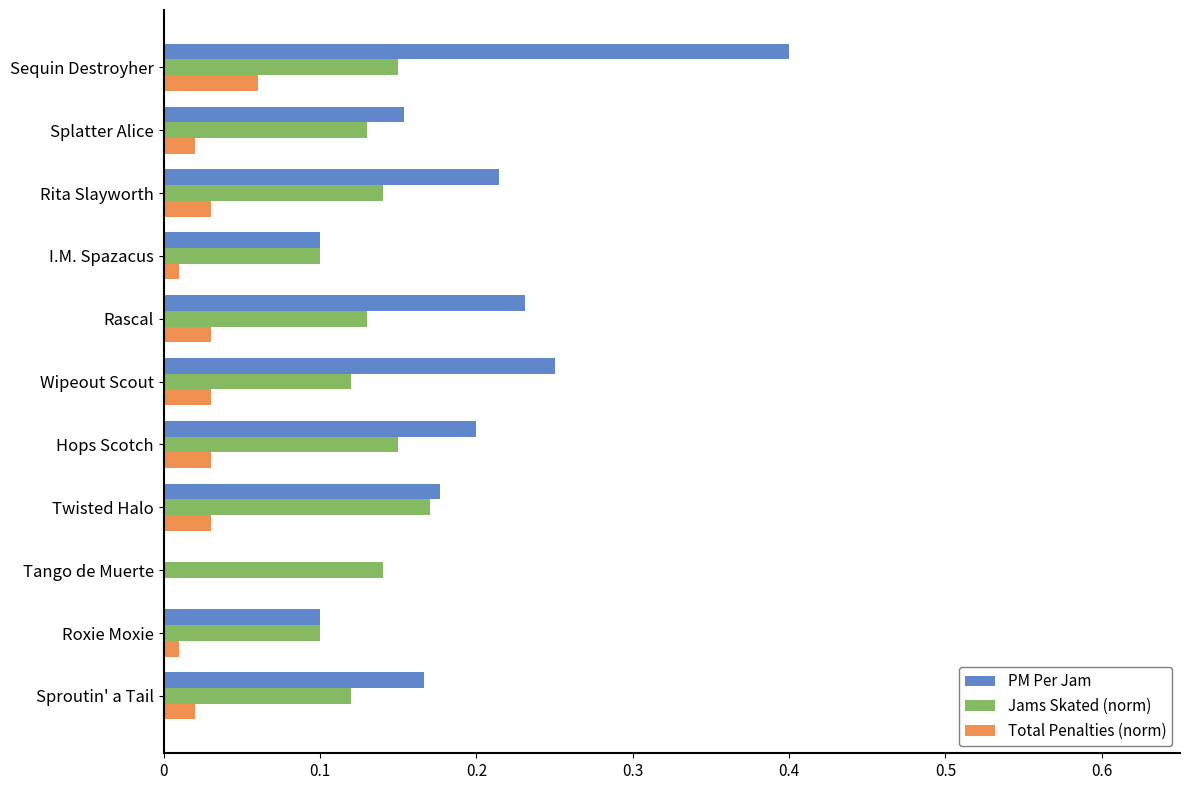

At which category is the sum across all series the highest?

Sequin Destroyher